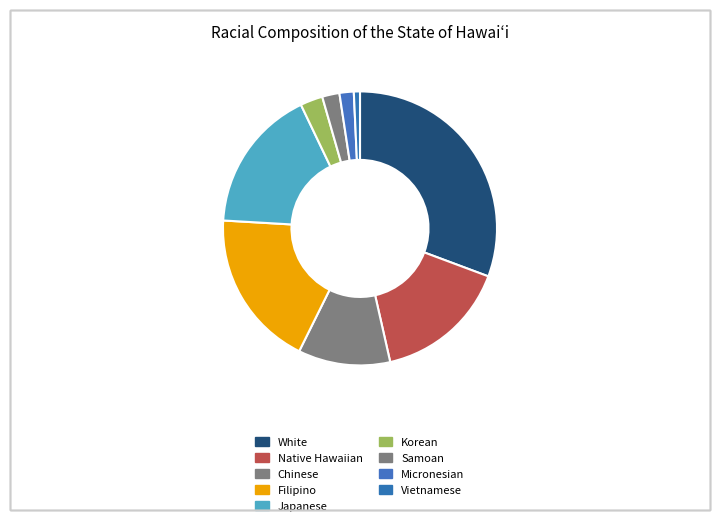

Is it true that Vietnamese is 1% of the pie?

True